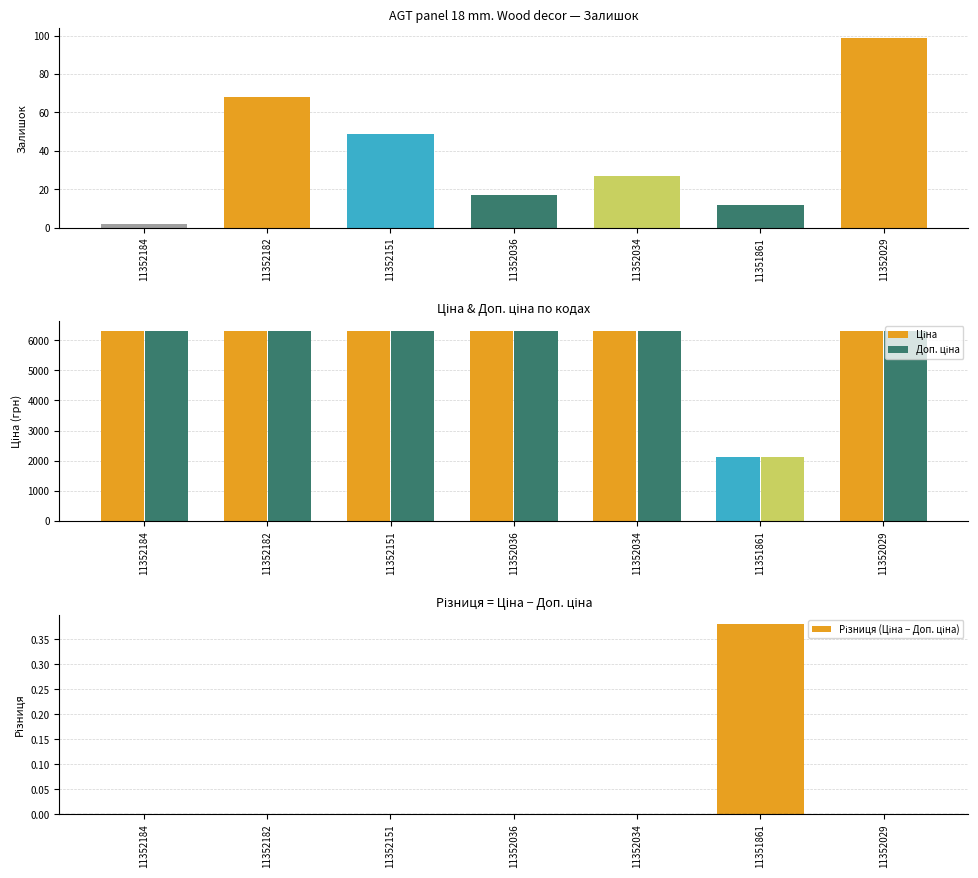

Reading right to left, transcribe all the data shown in this chart.

Ціна: 6308.8	2108.4	6308.8	6308.8	6308.8	6308.8	6308.8
Доп. ціна: 6308.8	2108.0	6308.8	6308.8	6308.8	6308.8	6308.8
Різниця (Ціна − Доп. ціна): 0.0	0.4	0.0	0.0	0.0	0.0	0.0